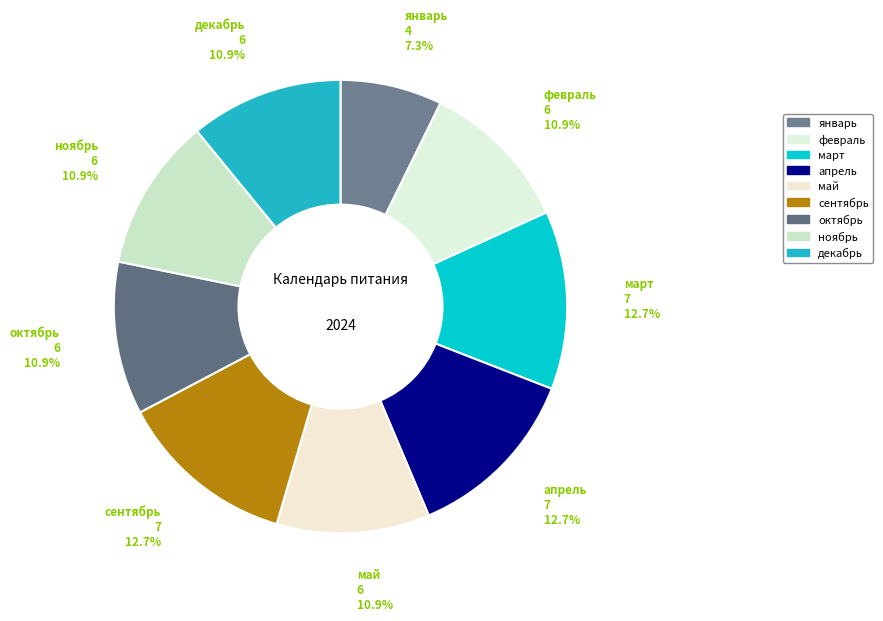

What is the smallest slice in the pie chart?

январь